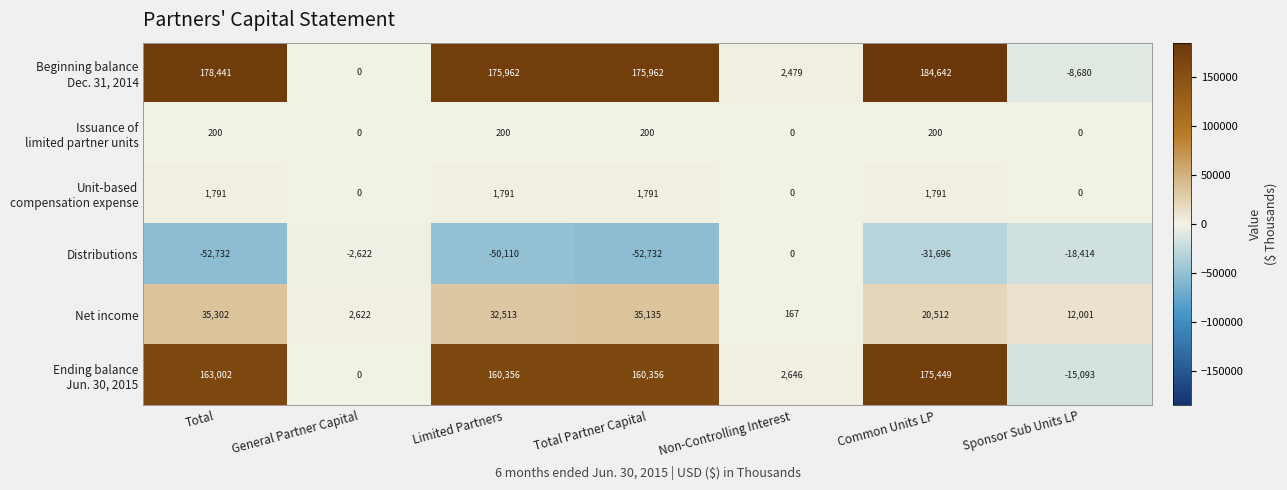

What is the difference between the highest and lowest values at Total Partner Capital?

228694